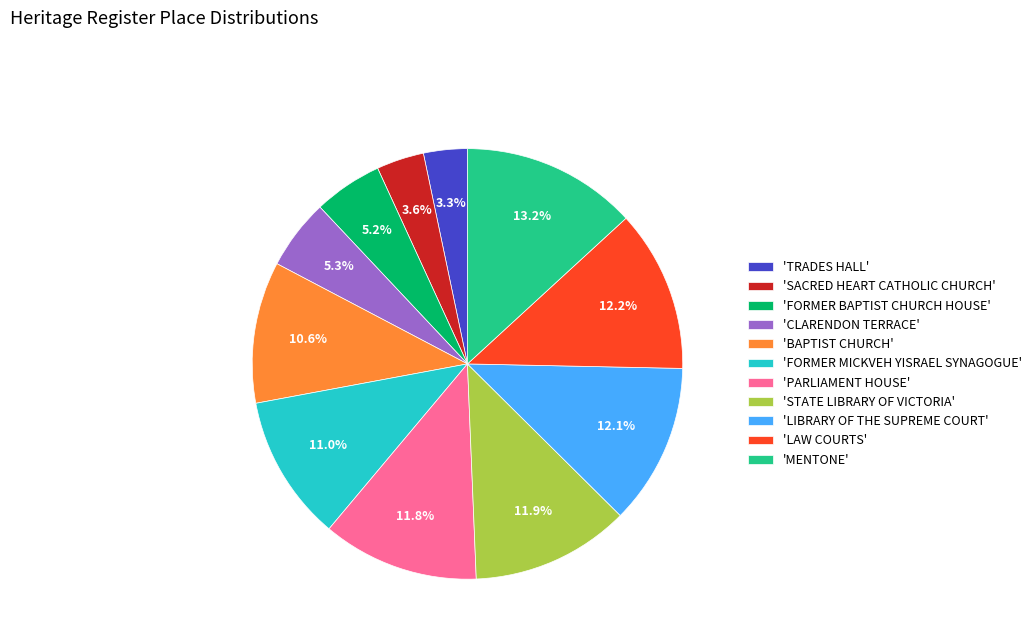

Which has a higher value, 'BAPTIST CHURCH' or 'CLARENDON TERRACE'?

'BAPTIST CHURCH'